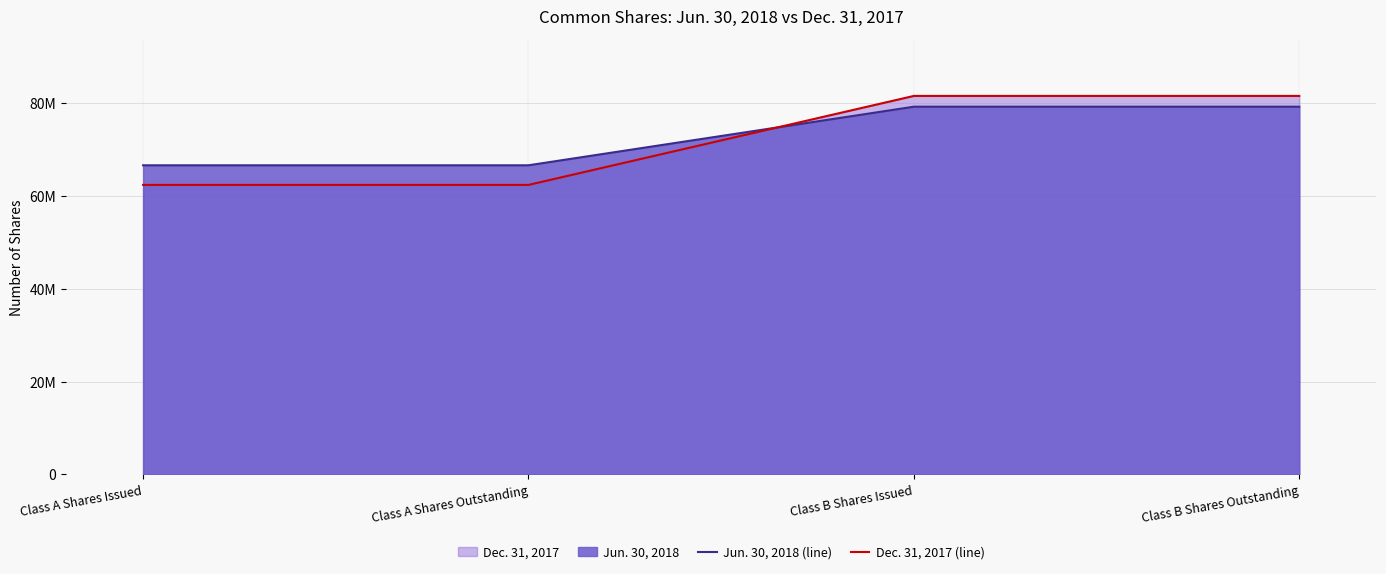

Which series has the largest total across all categories?

Jun. 30, 2018 (line)